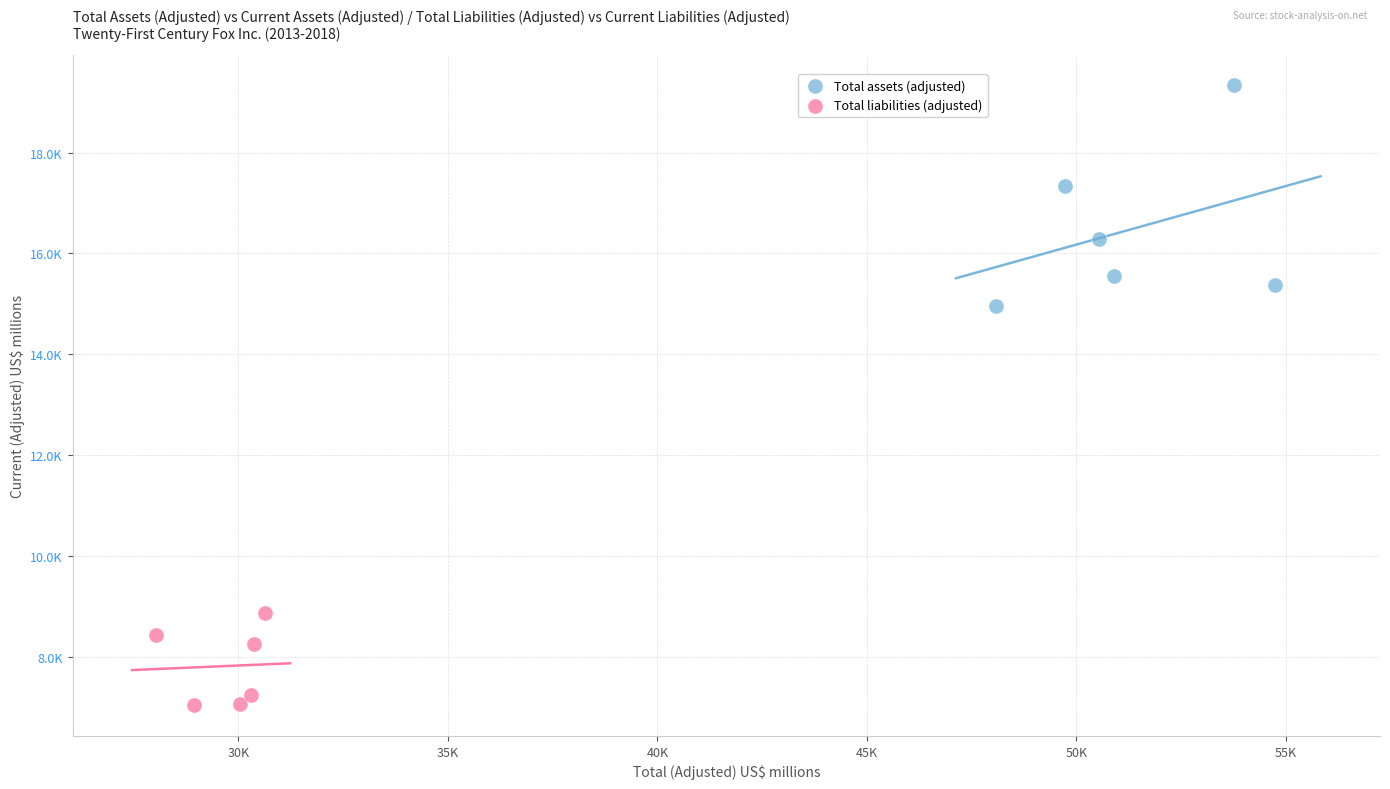

Which series reaches the minimum Y coordinate?

Total liabilities (adjusted)